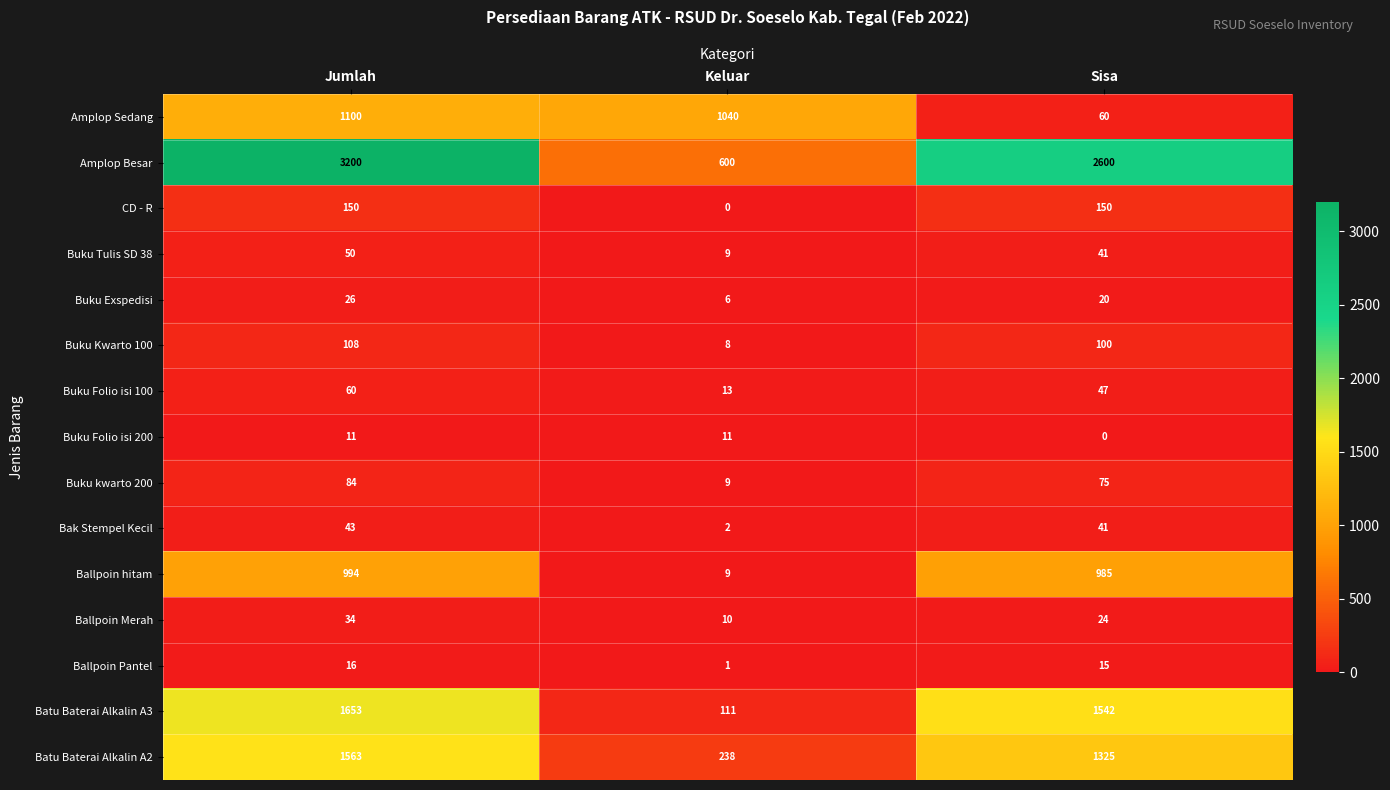

At Jumlah, list the series in order from largest to smallest.

Amplop Besar, Batu Baterai Alkalin A3, Batu Baterai Alkalin A2, Amplop Sedang, Ballpoin hitam, CD - R, Buku Kwarto 100, Buku kwarto 200, Buku Folio isi 100, Buku Tulis SD 38, Bak Stempel Kecil, Ballpoin Merah, Buku Exspedisi, Ballpoin Pantel, Buku Folio isi 200